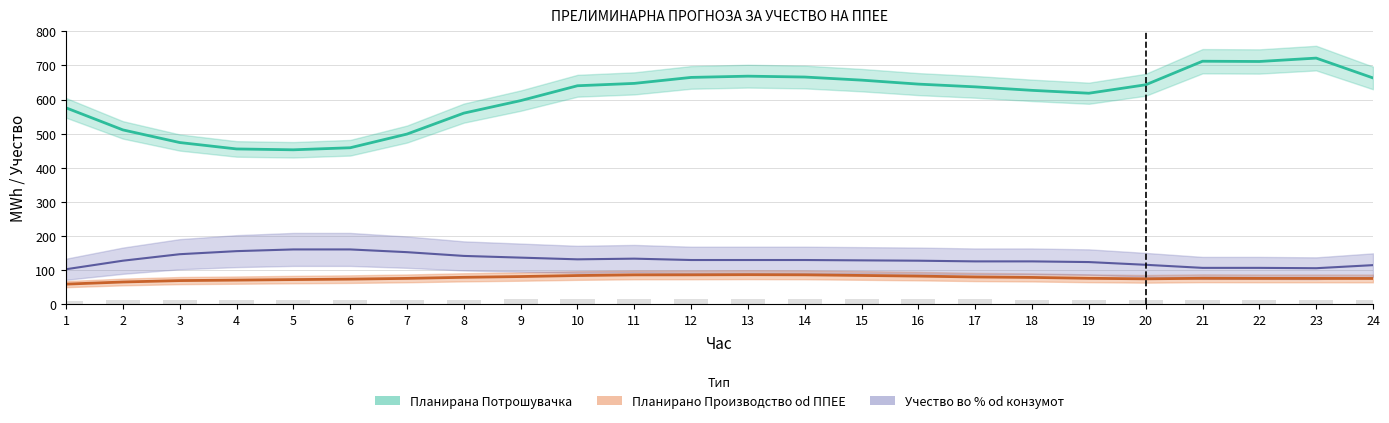

Reading left to right, what are all the values shown in this chart?

Планирано Производство од ППЕЕ: 59.4	65.7	69.7	71.1	72.7	74.0	76.2	79.4	81.6	84.6	86.5	86.6	87.1	86.6	84.8	82.9	80.3	79.0	76.5	74.9	76.5	76.2	76.1	76.0
Планирана Потрошувачка: 575.7	511.1	474.1	455.3	452.8	458.8	498.9	560.2	596.8	640.4	647.3	664.8	668.4	665.9	656.8	645.2	637.1	626.9	618.5	643.2	712.2	711.4	721.3	663.3
Учество во % од конзумот: 103.0	128.0	147.0	156.0	161.0	161.0	153.0	142.0	137.0	132.0	134.0	130.0	130.0	130.0	129.0	128.0	126.0	126.0	124.0	116.0	107.0	107.0	106.0	115.0